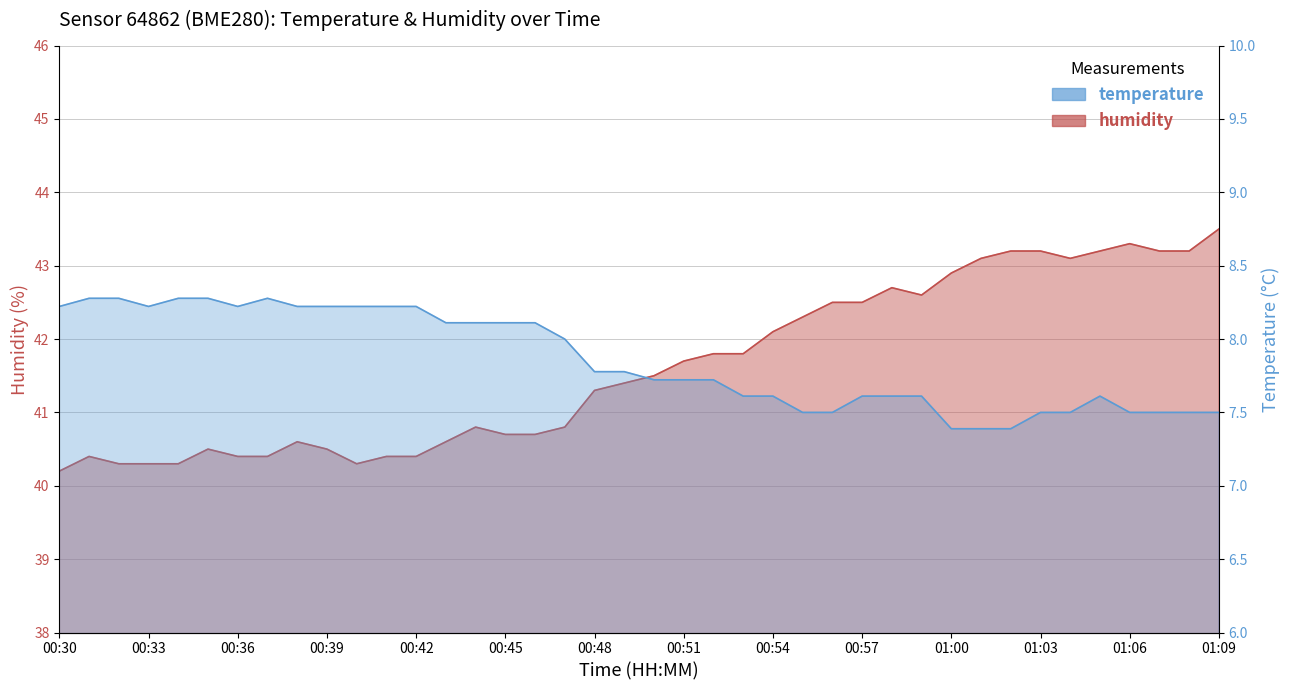

How many lines are shown in the chart?

2